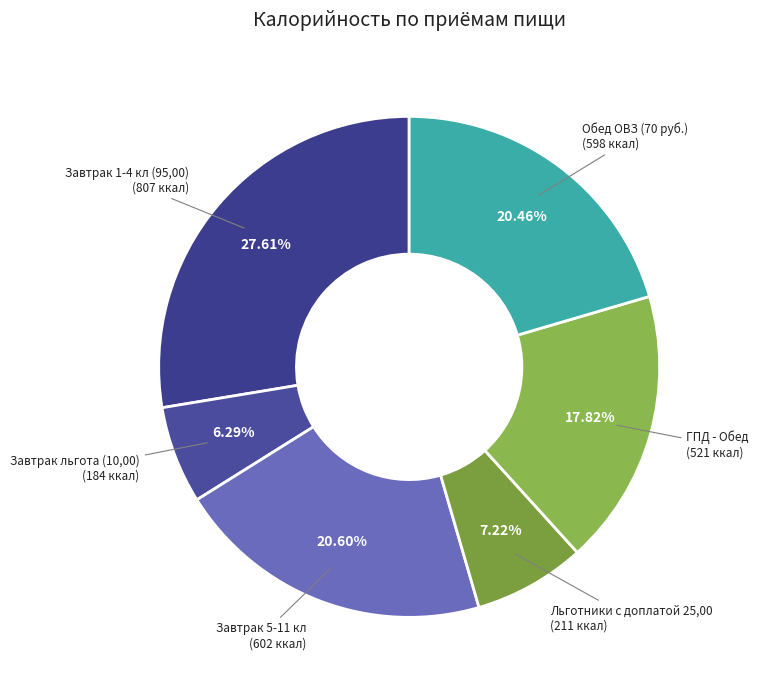

Which slice is the largest?

Завтрак 1-4 кл (95,00)